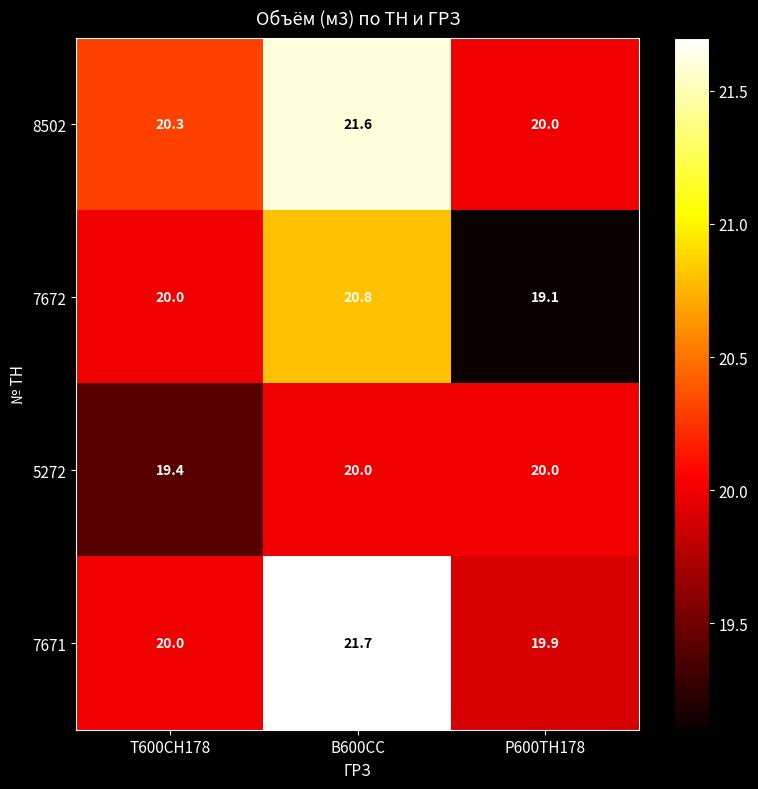

Which series has the largest total across all categories?

8502